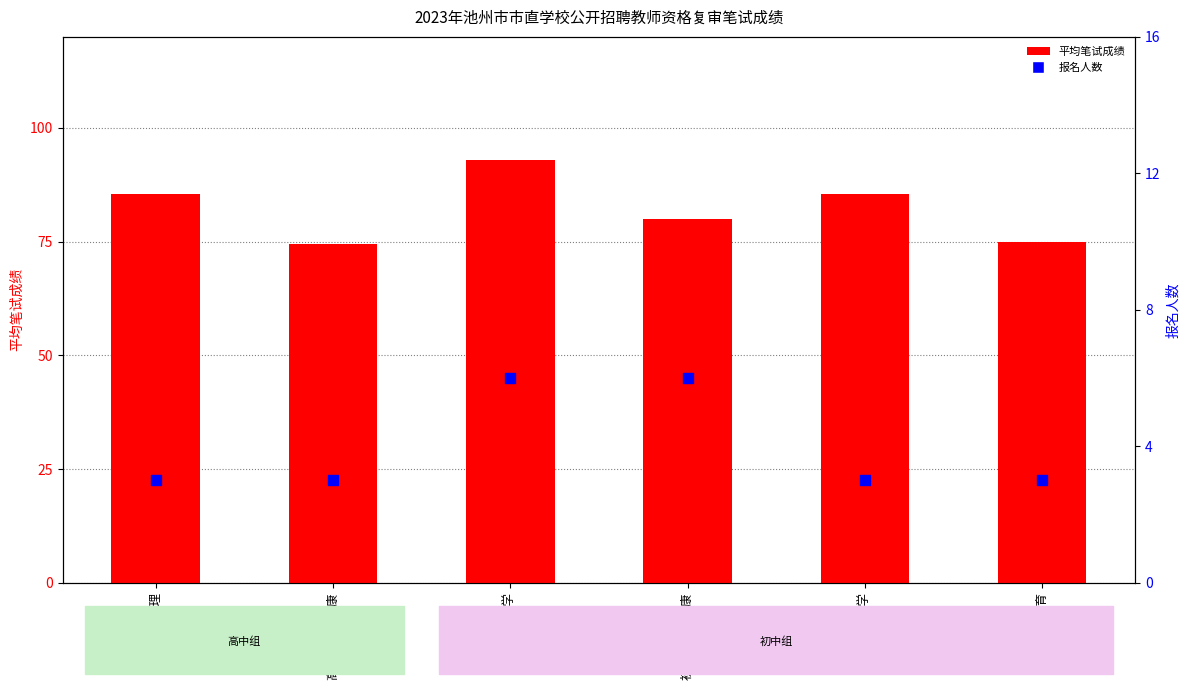

What is the total value across all series at 初中数学?

99.0